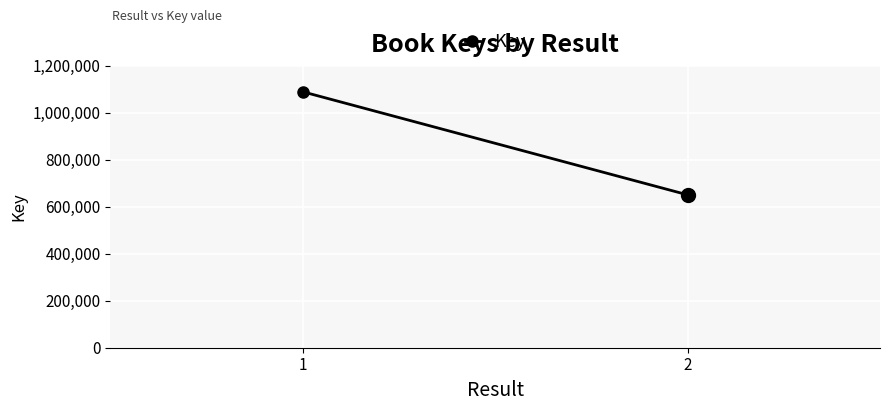

What is the change in value from 1 to 2?

-438707